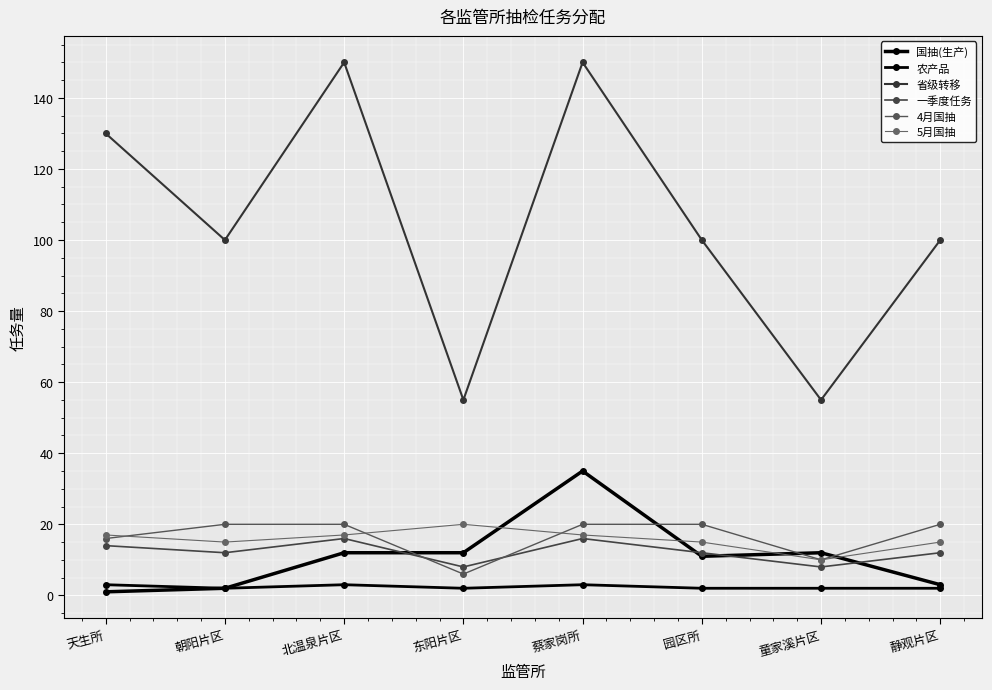

Read the 5月国抽 value at 蔡家岗所, to the nearest 10.

20